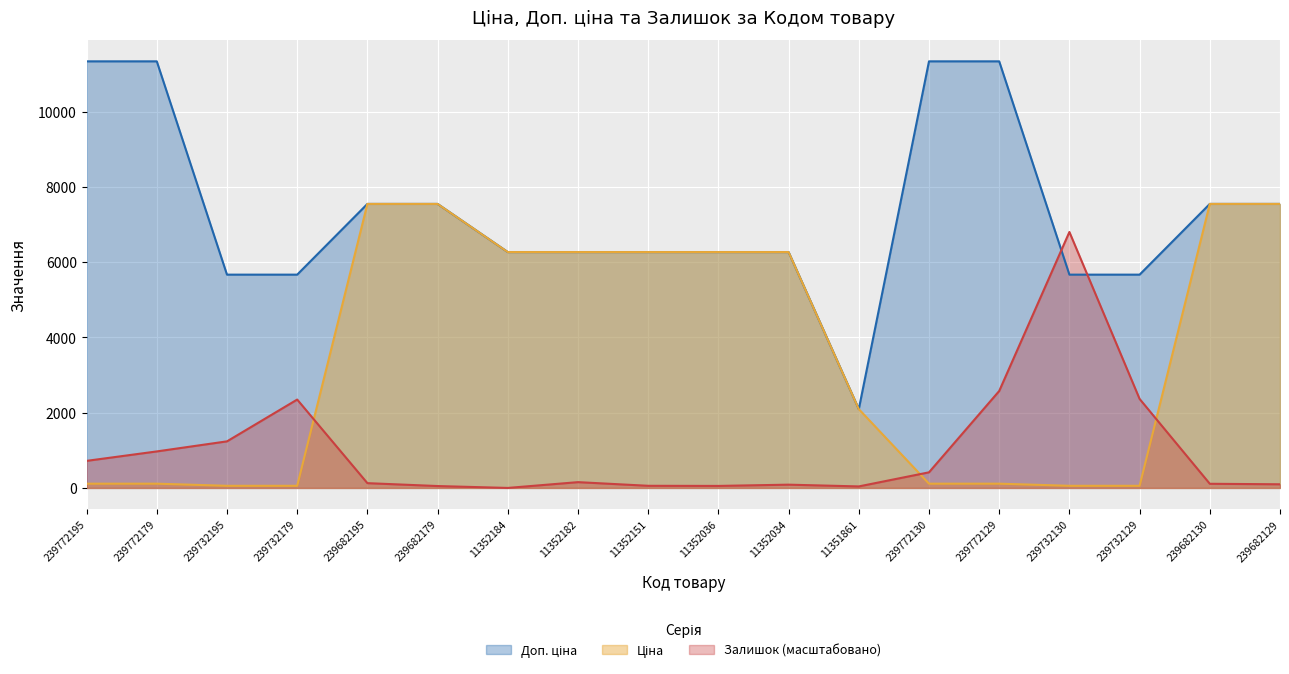

What is the maximum value for Доп. ціна?

11334.0